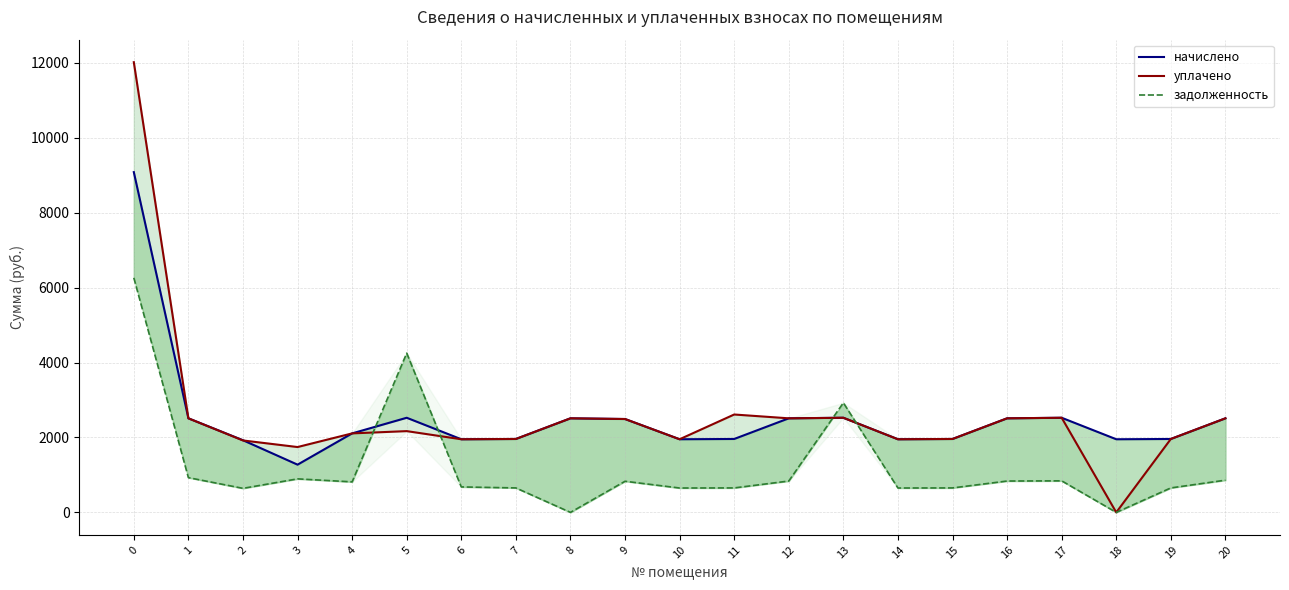

What is the average value of the уплачено series?

2591.2